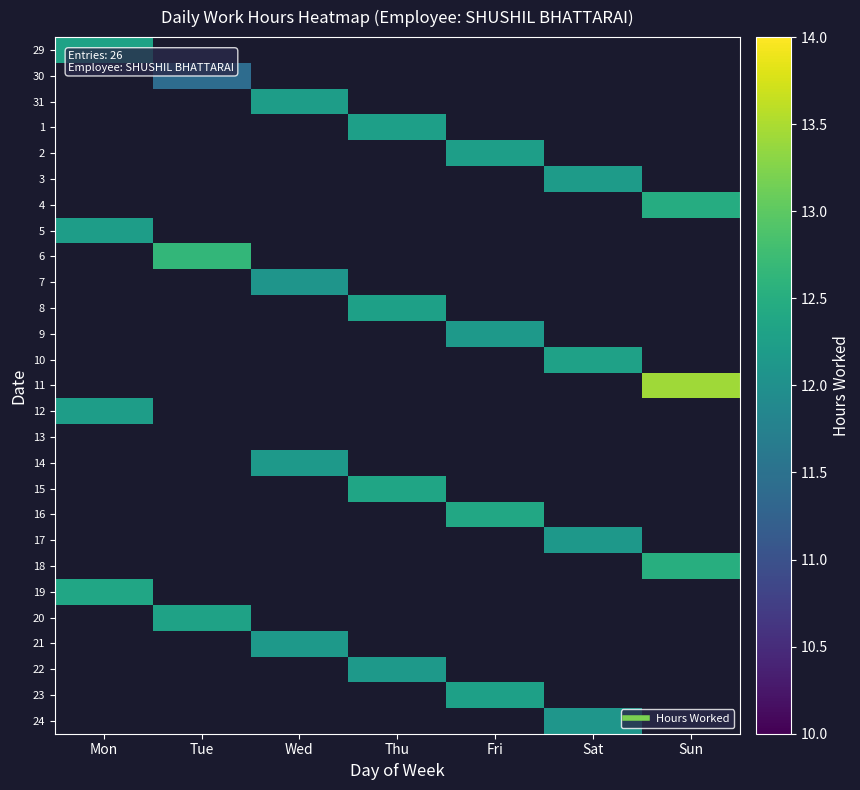

Rank the series at Sat from lowest to highest value.

29, 30, 31, 1, 2, 3, 4, 5, 6, 7, 8, 9, 10, 11, 12, 13, 14, 15, 16, 17, 18, 19, 20, 21, 22, 23, 24